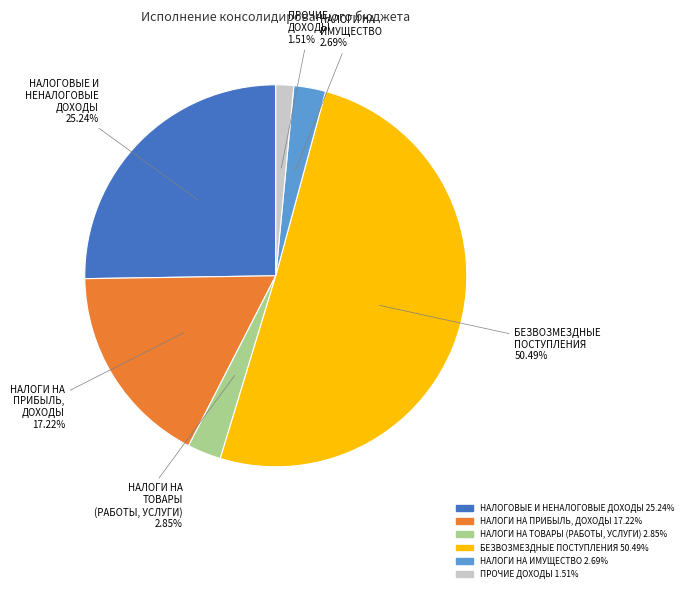

How much of the chart is everything except НАЛОГИ НА ТОВАРЫ (РАБОТЫ, УСЛУГИ)?

97.2%